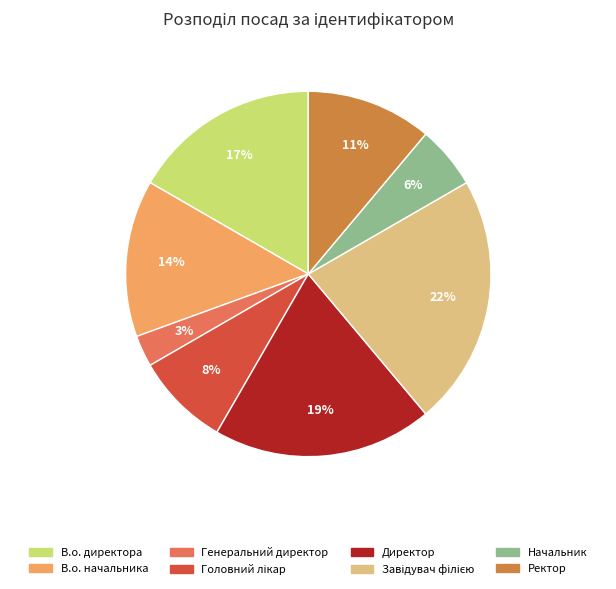

Between Ректор and В.о. директора, which is larger?

В.о. директора